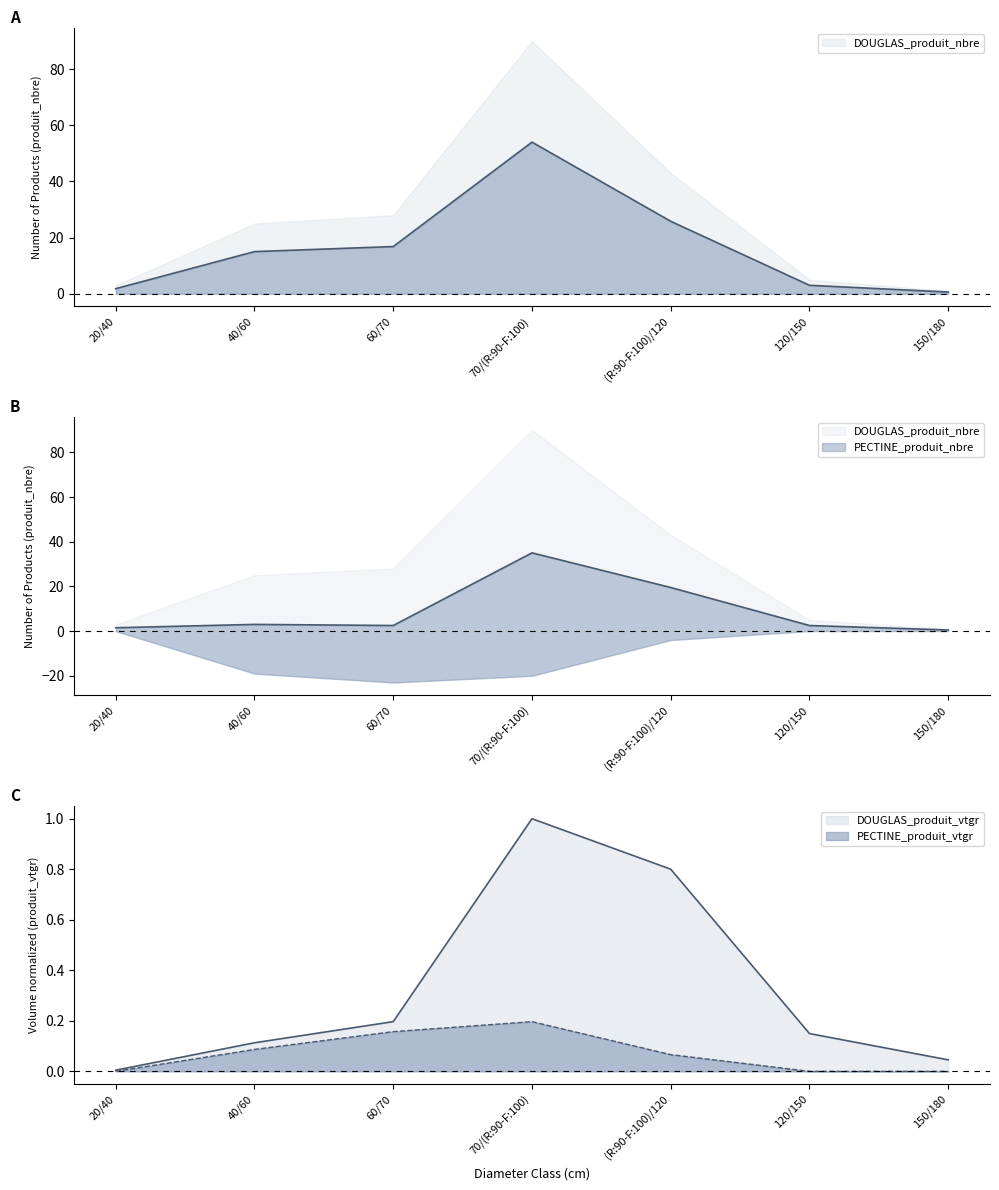

Which has a higher value, 40/60 or 20/40?

40/60